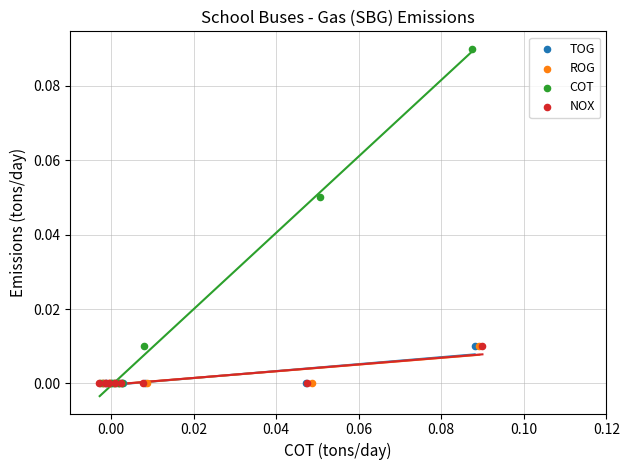

Which series has the widest spread of Y values?

COT